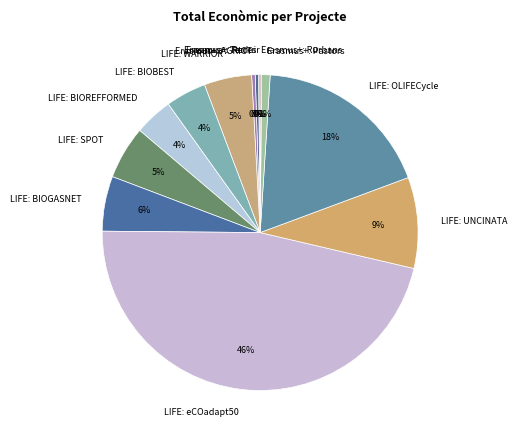

Which category has the biggest portion of the pie?

LIFE: eCOadapt50